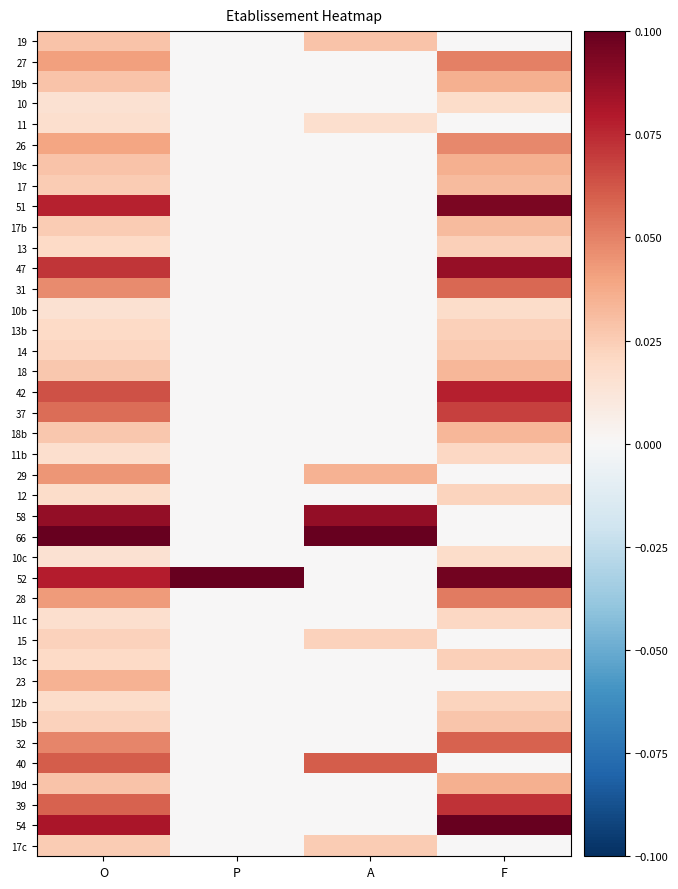

Reading left to right, list all the values displayed in this chart.

19: O=0.0	P=0.0	A=0.0	F=0.0
27: O=0.0	P=0.0	A=0.0	F=0.1
19b: O=0.0	P=0.0	A=0.0	F=0.0
10: O=0.0	P=0.0	A=0.0	F=0.0
11: O=0.0	P=0.0	A=0.0	F=0.0
26: O=0.0	P=0.0	A=0.0	F=0.0
19c: O=0.0	P=0.0	A=0.0	F=0.0
17: O=0.0	P=0.0	A=0.0	F=0.0
51: O=0.1	P=0.0	A=0.0	F=0.1
17b: O=0.0	P=0.0	A=0.0	F=0.0
13: O=0.0	P=0.0	A=0.0	F=0.0
47: O=0.1	P=0.0	A=0.0	F=0.1
31: O=0.0	P=0.0	A=0.0	F=0.1
10b: O=0.0	P=0.0	A=0.0	F=0.0
13b: O=0.0	P=0.0	A=0.0	F=0.0
14: O=0.0	P=0.0	A=0.0	F=0.0
18: O=0.0	P=0.0	A=0.0	F=0.0
42: O=0.1	P=0.0	A=0.0	F=0.1
37: O=0.1	P=0.0	A=0.0	F=0.1
18b: O=0.0	P=0.0	A=0.0	F=0.0
11b: O=0.0	P=0.0	A=0.0	F=0.0
29: O=0.0	P=0.0	A=0.0	F=0.0
12: O=0.0	P=0.0	A=0.0	F=0.0
58: O=0.1	P=0.0	A=0.1	F=0.0
66: O=0.1	P=0.0	A=0.1	F=0.0
10c: O=0.0	P=0.0	A=0.0	F=0.0
52: O=0.1	P=0.1	A=0.0	F=0.1
28: O=0.0	P=0.0	A=0.0	F=0.1
11c: O=0.0	P=0.0	A=0.0	F=0.0
15: O=0.0	P=0.0	A=0.0	F=0.0
13c: O=0.0	P=0.0	A=0.0	F=0.0
23: O=0.0	P=0.0	A=0.0	F=0.0
12b: O=0.0	P=0.0	A=0.0	F=0.0
15b: O=0.0	P=0.0	A=0.0	F=0.0
32: O=0.0	P=0.0	A=0.0	F=0.1
40: O=0.1	P=0.0	A=0.1	F=0.0
19d: O=0.0	P=0.0	A=0.0	F=0.0
39: O=0.1	P=0.0	A=0.0	F=0.1
54: O=0.1	P=0.0	A=0.0	F=0.1
17c: O=0.0	P=0.0	A=0.0	F=0.0